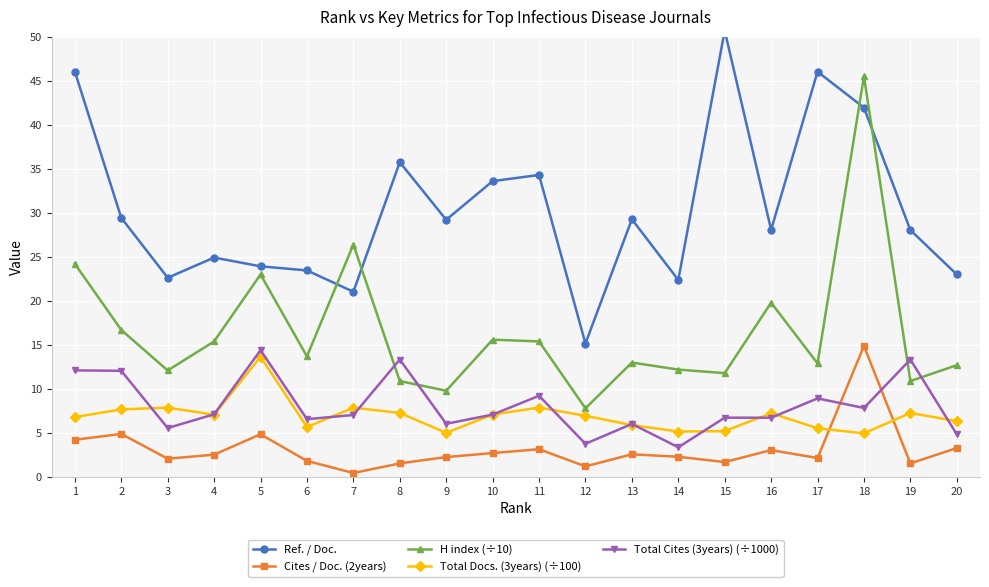

Reading left to right, list all the values displayed in this chart.

Ref. / Doc.: 46.0	29.4	22.6	24.9	23.9	23.5	21.0	35.8	29.2	33.6	34.3	15.2	29.3	22.4	50.7	28.1	46.0	41.9	28.0	23.0
Cites / Doc. (2years): 4.2	4.9	2.1	2.5	4.9	1.8	0.5	1.6	2.3	2.7	3.2	1.2	2.6	2.3	1.7	3.1	2.2	14.9	1.6	3.3
H index (÷10): 24.2	16.7	12.1	15.4	23.0	13.7	26.4	10.9	9.8	15.6	15.4	7.8	13.0	12.2	11.8	19.8	12.9	45.5	10.9	12.7
Total Docs. (3years) (÷100): 6.8	7.7	7.9	7.1	13.7	5.7	7.9	7.3	5.0	7.1	7.9	7.0	5.9	5.2	5.2	7.2	5.5	5.0	7.3	6.3
Total Cites (3years) (÷1000): 12.1	12.1	5.6	7.1	14.4	6.6	7.0	13.3	6.0	7.1	9.2	3.8	6.0	3.4	6.7	6.7	8.9	7.8	13.3	4.9